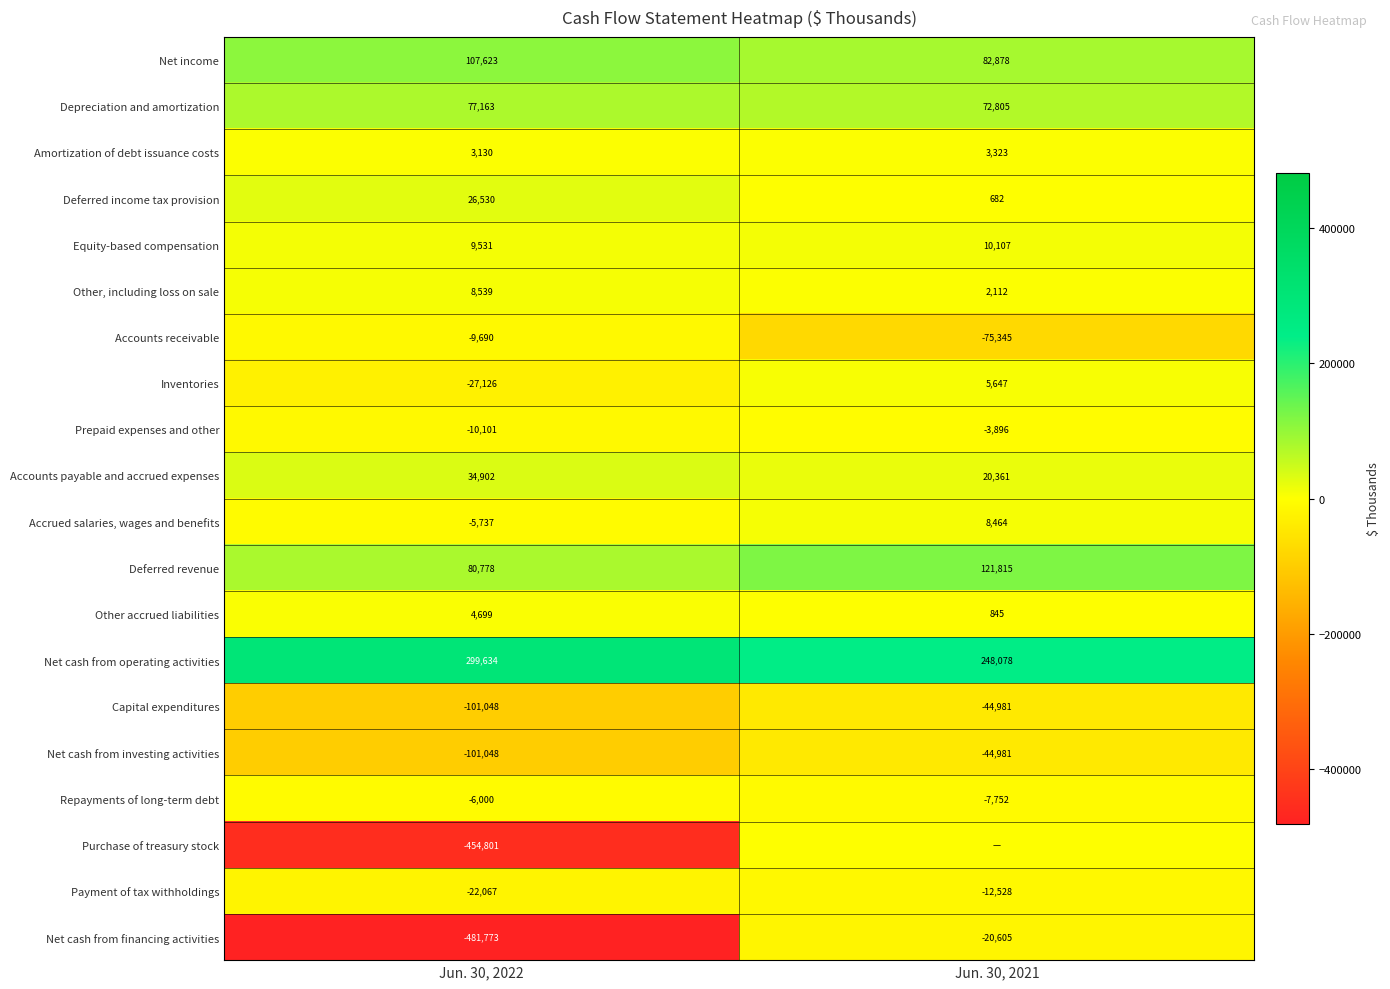

Which category has the lowest value across all series?

Jun. 30, 2022